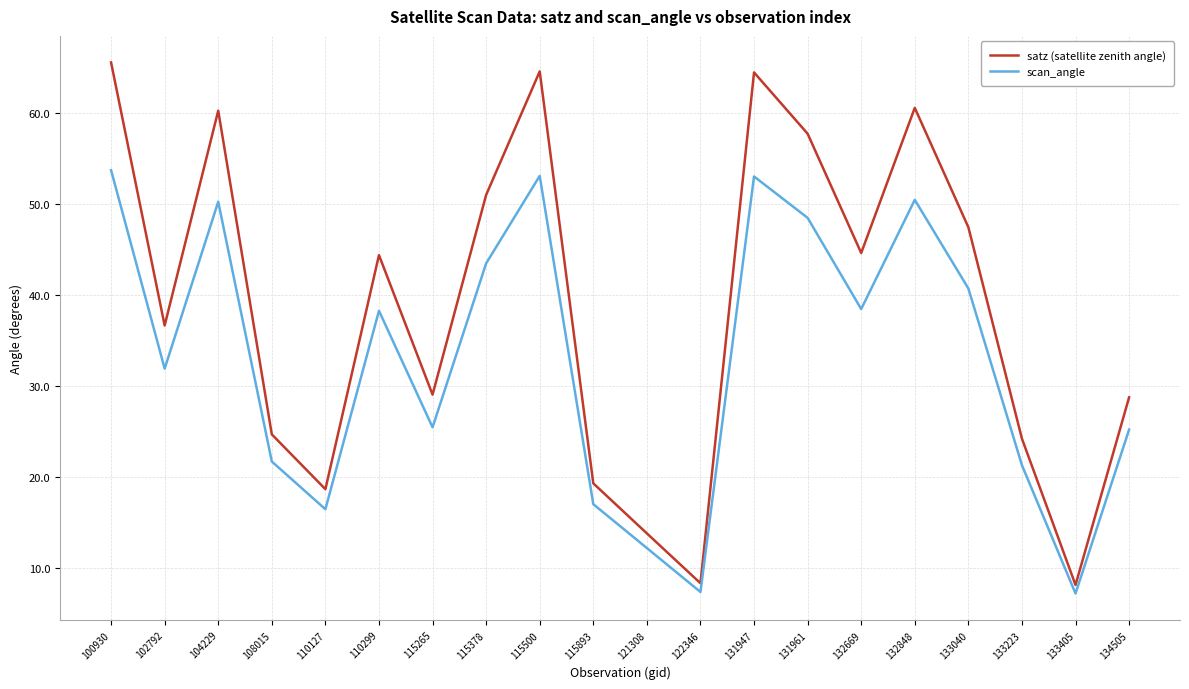

What is the difference between the maximum and minimum values in the satz (satellite zenith angle) series?

57.4